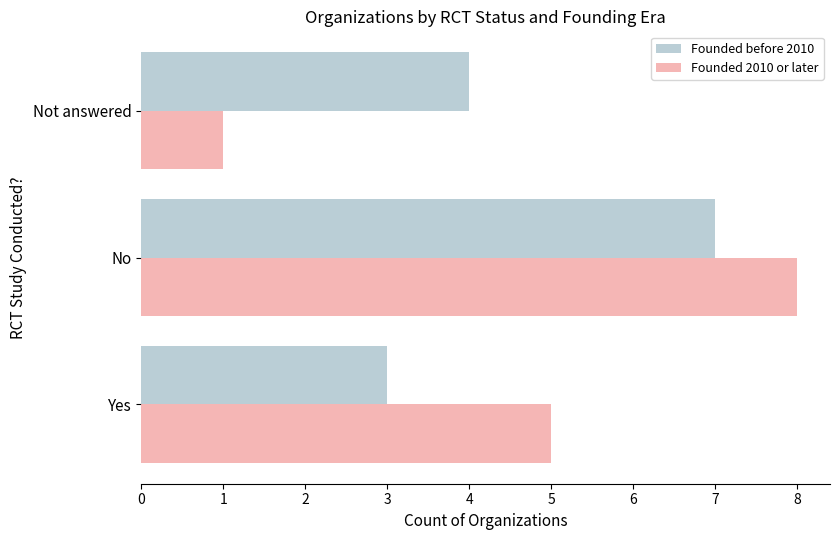

Count the number of data series in this chart.

2